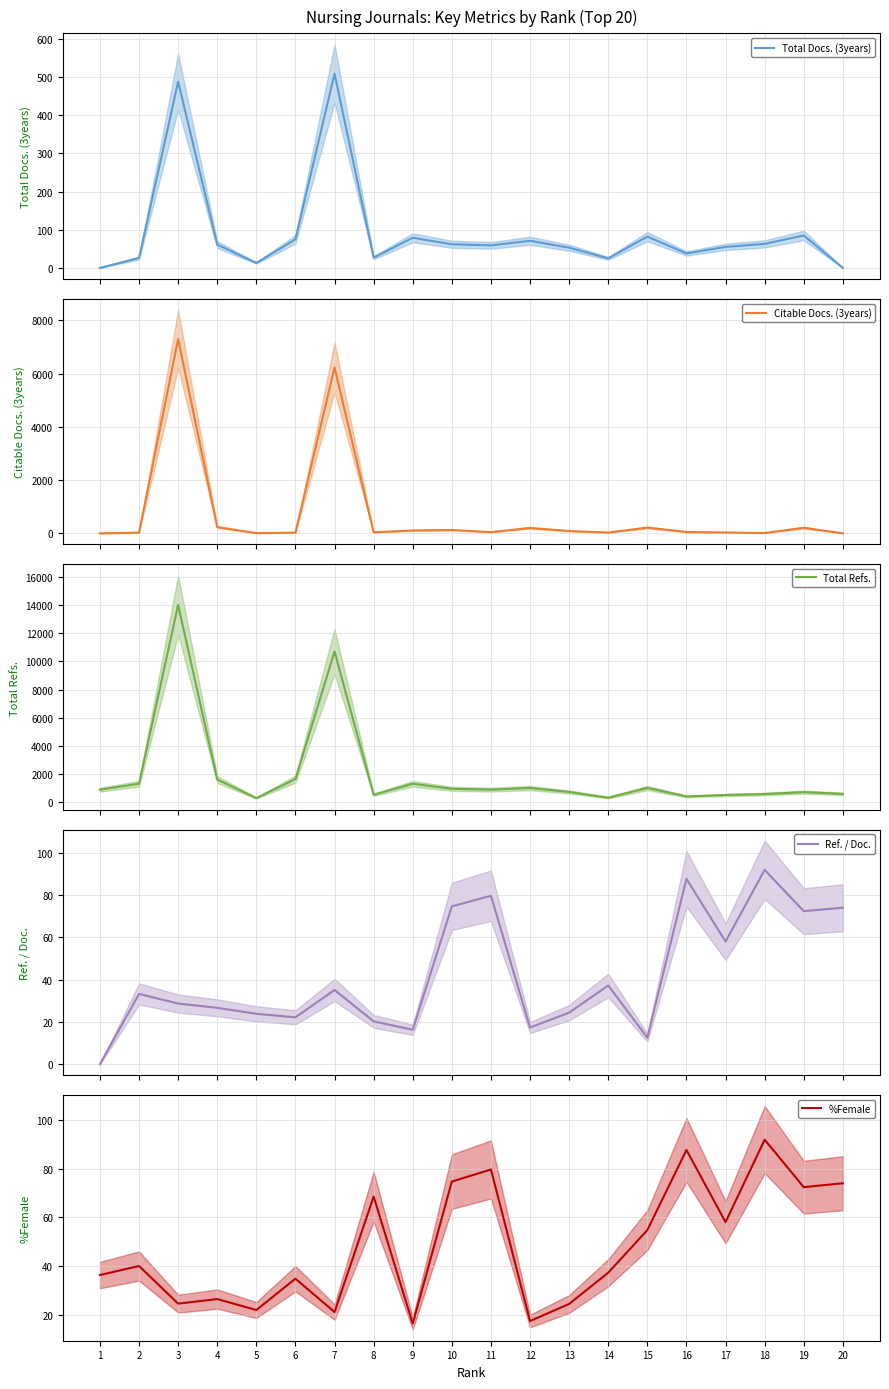

What is the maximum value for Ref. / Doc.?

92.0